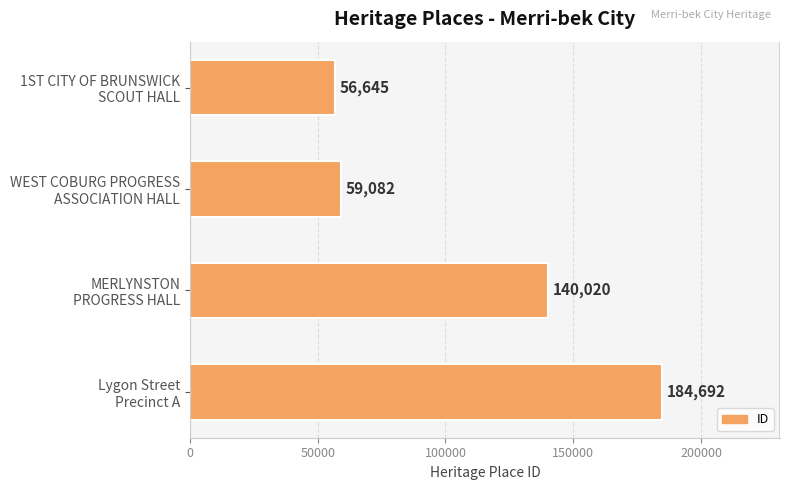

How many series are shown in this chart?

1